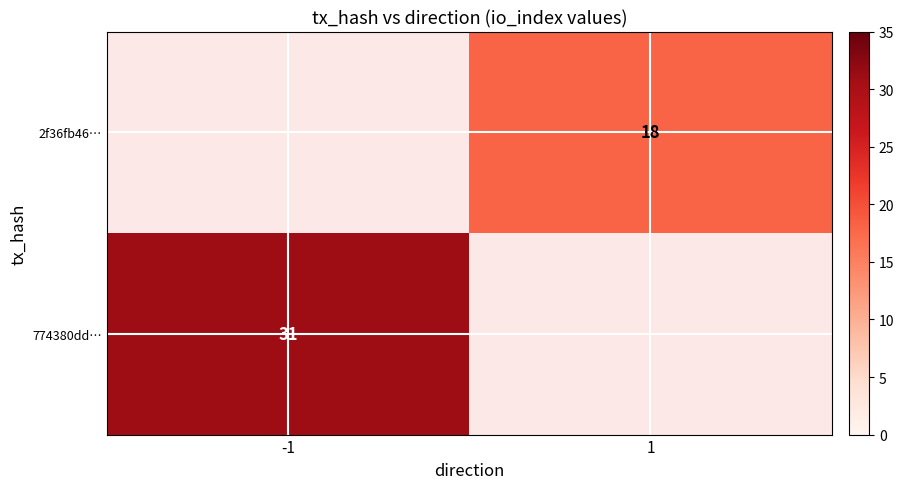

Is it true that 774380dd… equals 48 at -1?

False